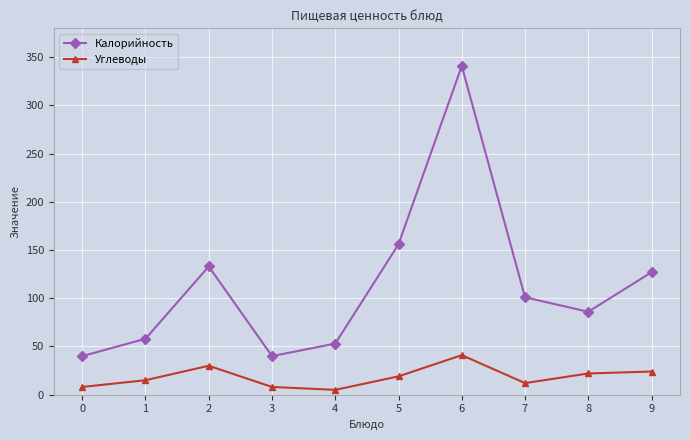

What is the value of the Калорийность point at the 3rd from the left?

133